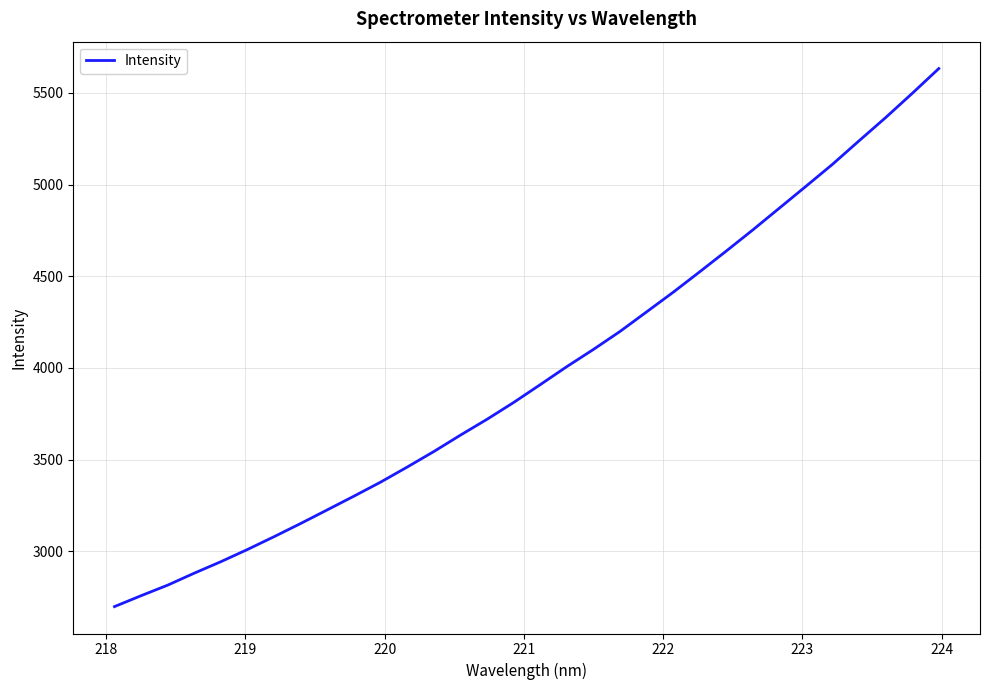

What is the smallest value displayed?

2697.8